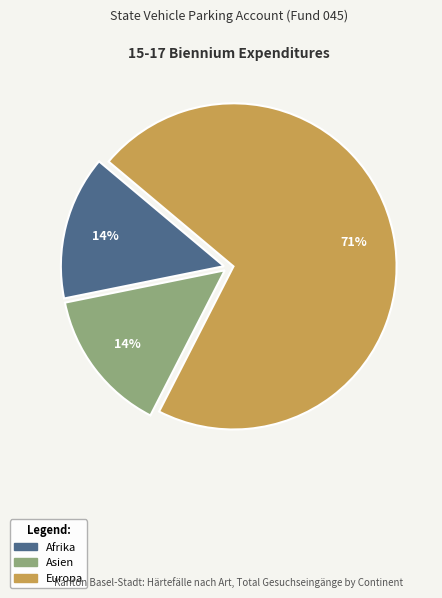

What is the largest slice in the pie chart?

Europa